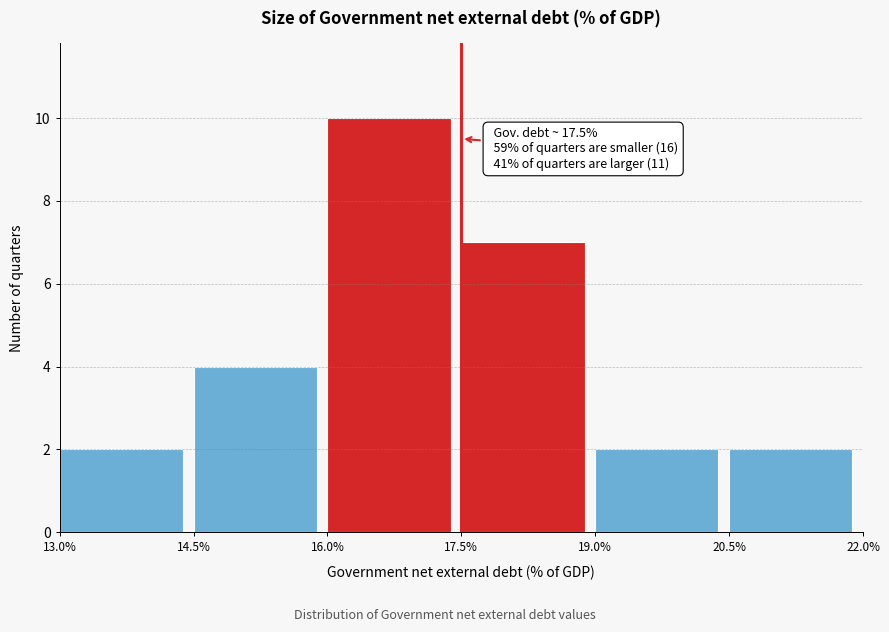

Over which range of the x-axis is the bar tallest?

16.0% to 17.5%